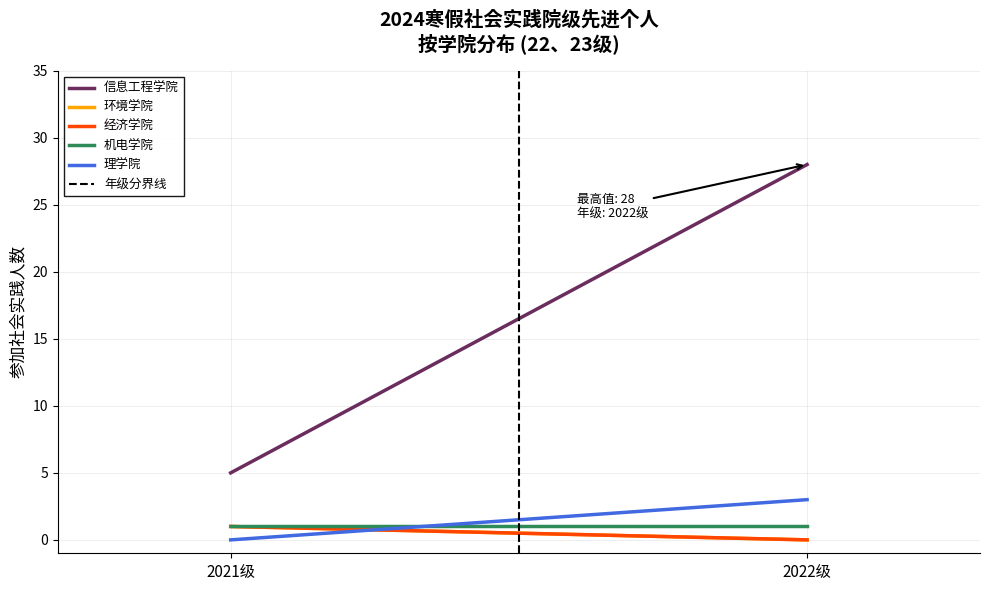

Where is 机电学院 nearest to the value 1?

2021级